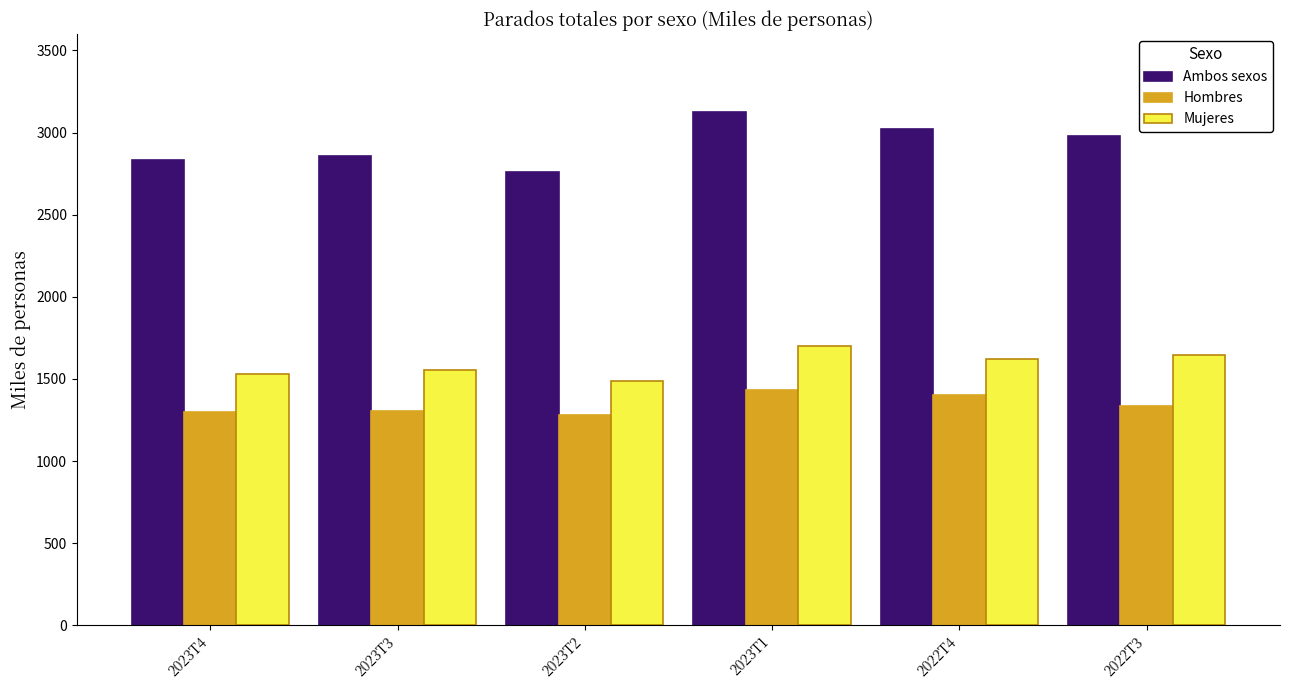

List the series in order of their overall mean, lowest first.

Hombres, Mujeres, Ambos sexos